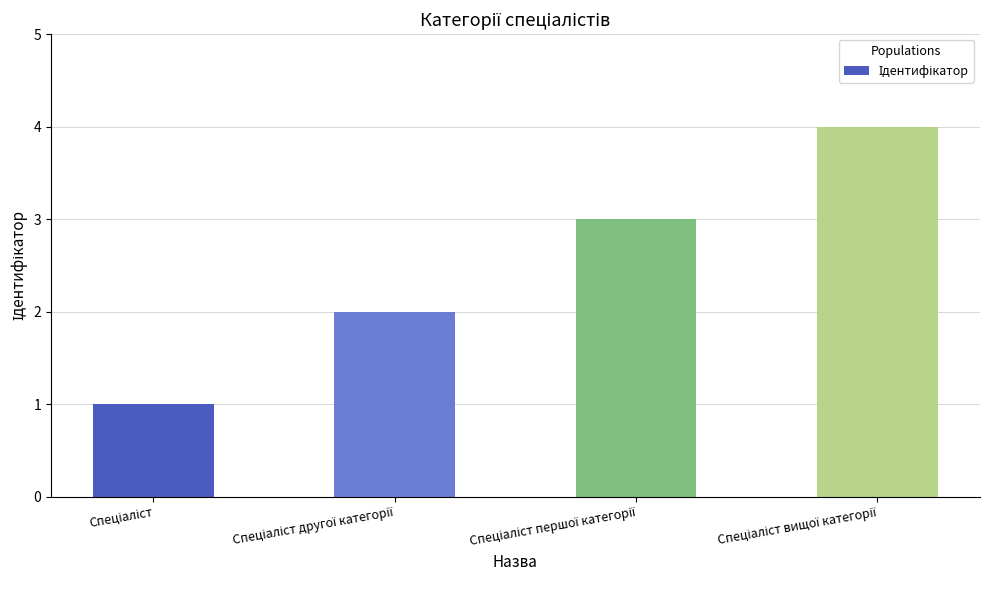

Reading left to right, what are all the values shown in this chart?

1	2	3	4